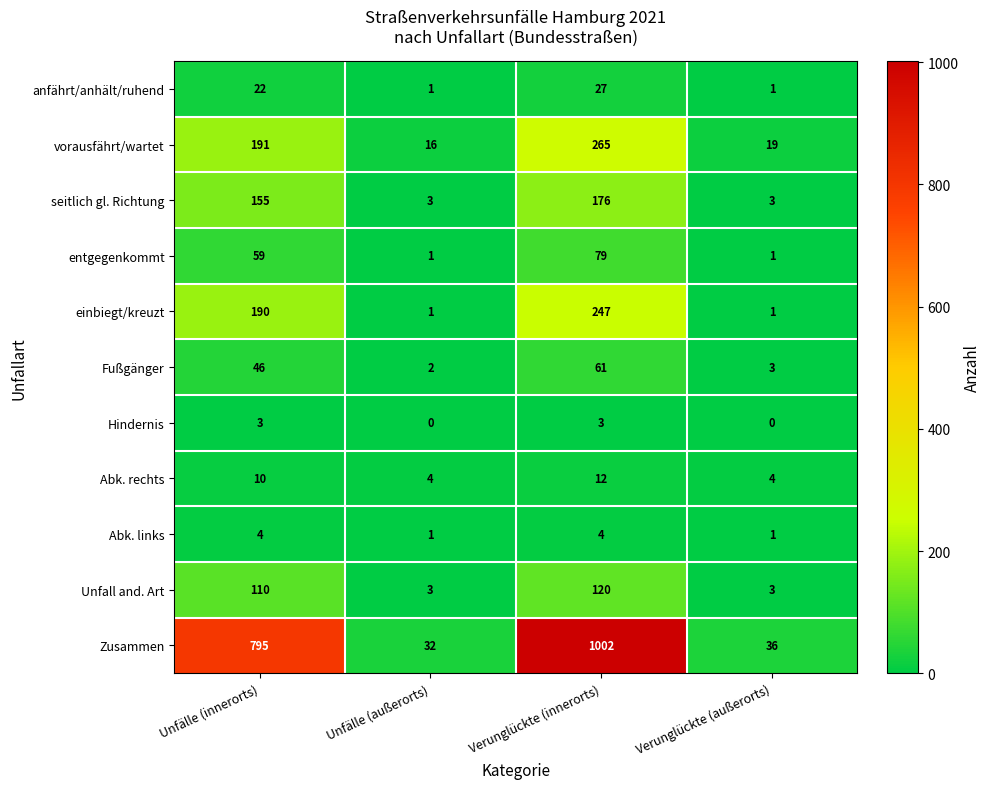

How many series are shown in this chart?

11